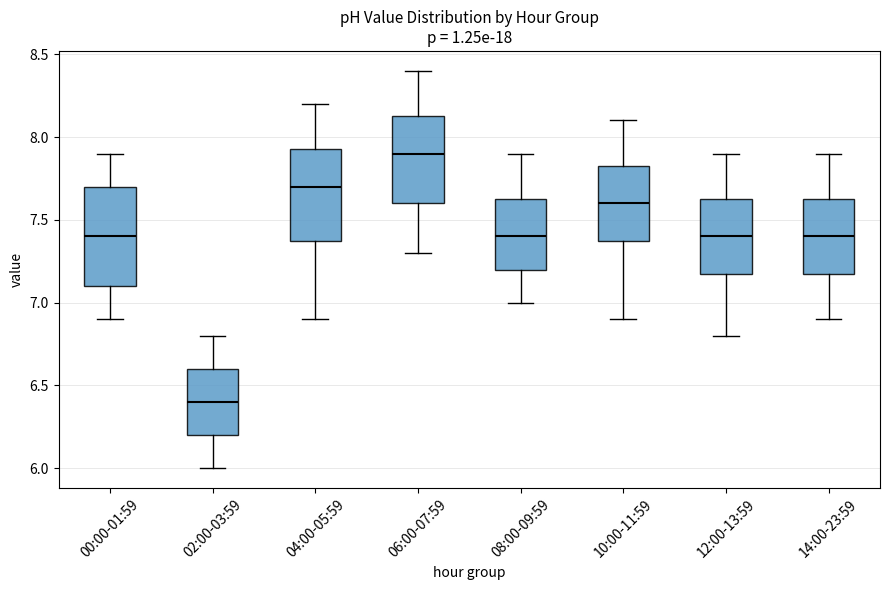

Reading left to right, read every box against the y-axis: the position of its median line, the range the box covers, and the ends of its whiskers. The values are not printed on the chart, so give them approximately, as read against the axis.

00:00-01:59: median 7.40, box 7.10 to 7.70, whiskers 6.90 to 7.90
02:00-03:59: median 6.40, box 6.20 to 6.60, whiskers 6.00 to 6.80
04:00-05:59: median 7.70, box 7.40 to 7.95, whiskers 6.90 to 8.20
06:00-07:59: median 7.90, box 7.60 to 8.15, whiskers 7.30 to 8.40
08:00-09:59: median 7.40, box 7.20 to 7.65, whiskers 7.00 to 7.90
10:00-11:59: median 7.60, box 7.40 to 7.85, whiskers 6.90 to 8.10
12:00-13:59: median 7.40, box 7.20 to 7.65, whiskers 6.80 to 7.90
14:00-23:59: median 7.40, box 7.20 to 7.65, whiskers 6.90 to 7.90